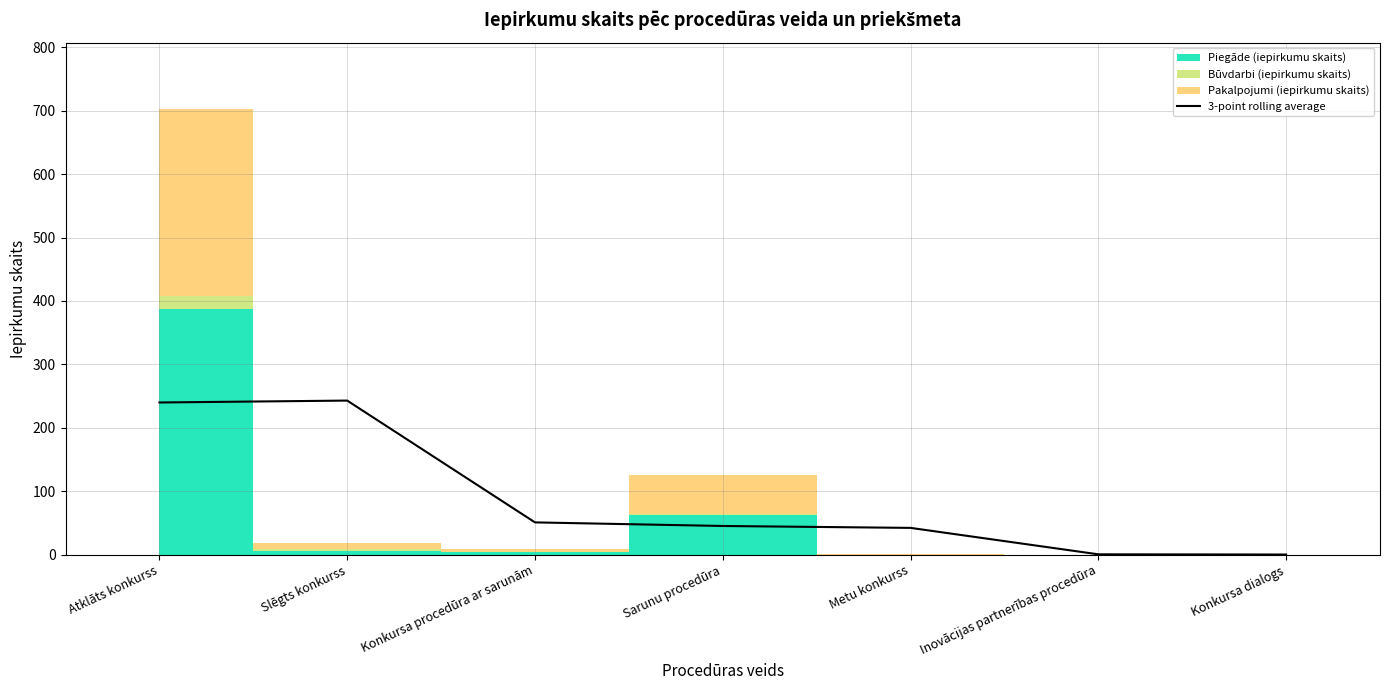

True or false: the data shows 395.4 at Slēgts konkurss.

False